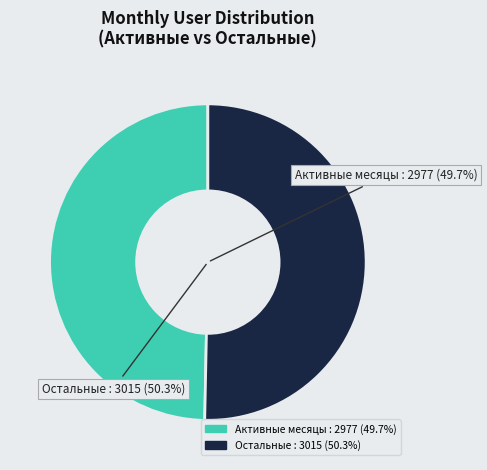

Is 2024-04-27 the majority of the pie?

No